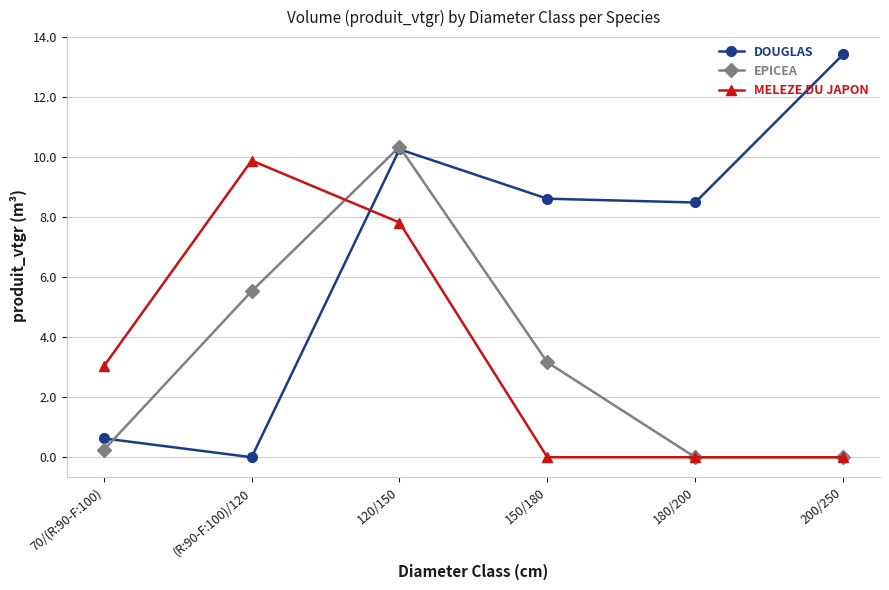

Between 70/(R:90-F:100) and 120/150, which series saw the biggest shift?

EPICEA